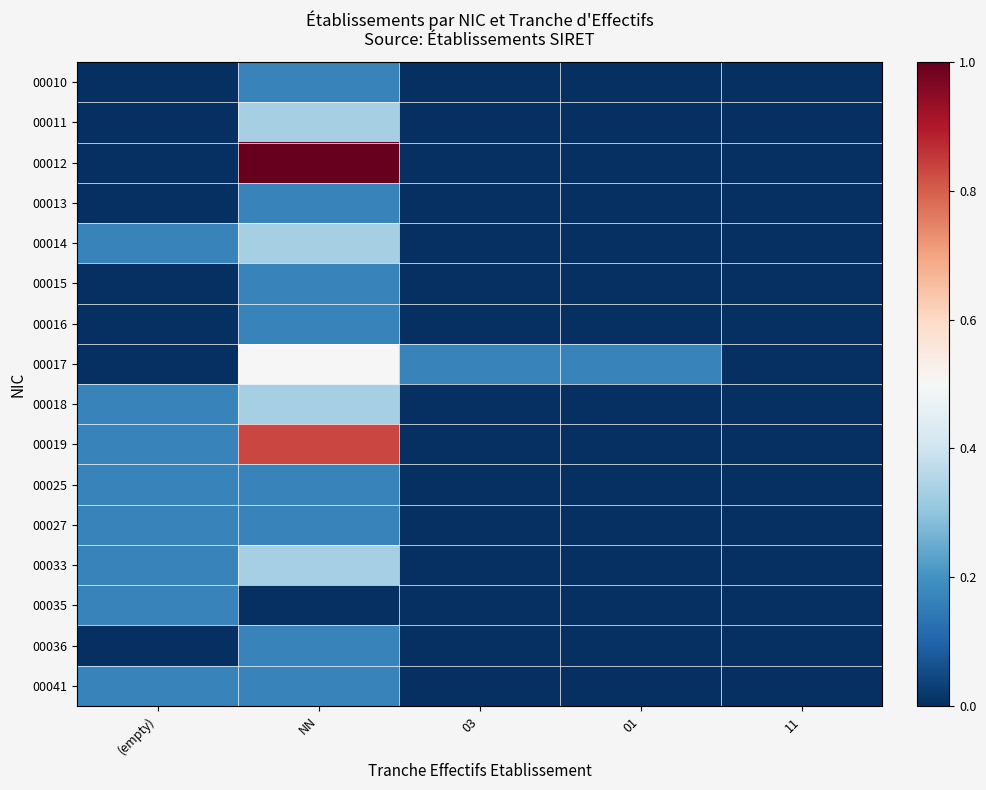

Reading left to right, transcribe all the data shown in this chart.

00010: (empty)=0.0	NN=0.2	03=0.0	01=0.0	11=0.0
00011: (empty)=0.0	NN=0.3	03=0.0	01=0.0	11=0.0
00012: (empty)=0.0	NN=1.0	03=0.0	01=0.0	11=0.0
00013: (empty)=0.0	NN=0.2	03=0.0	01=0.0	11=0.0
00014: (empty)=0.2	NN=0.3	03=0.0	01=0.0	11=0.0
00015: (empty)=0.0	NN=0.2	03=0.0	01=0.0	11=0.0
00016: (empty)=0.0	NN=0.2	03=0.0	01=0.0	11=0.0
00017: (empty)=0.0	NN=0.5	03=0.2	01=0.2	11=0.0
00018: (empty)=0.2	NN=0.3	03=0.0	01=0.0	11=0.0
00019: (empty)=0.2	NN=0.8	03=0.0	01=0.0	11=0.0
00025: (empty)=0.2	NN=0.2	03=0.0	01=0.0	11=0.0
00027: (empty)=0.2	NN=0.2	03=0.0	01=0.0	11=0.0
00033: (empty)=0.2	NN=0.3	03=0.0	01=0.0	11=0.0
00035: (empty)=0.2	NN=0.0	03=0.0	01=0.0	11=0.0
00036: (empty)=0.0	NN=0.2	03=0.0	01=0.0	11=0.0
00041: (empty)=0.2	NN=0.2	03=0.0	01=0.0	11=0.0